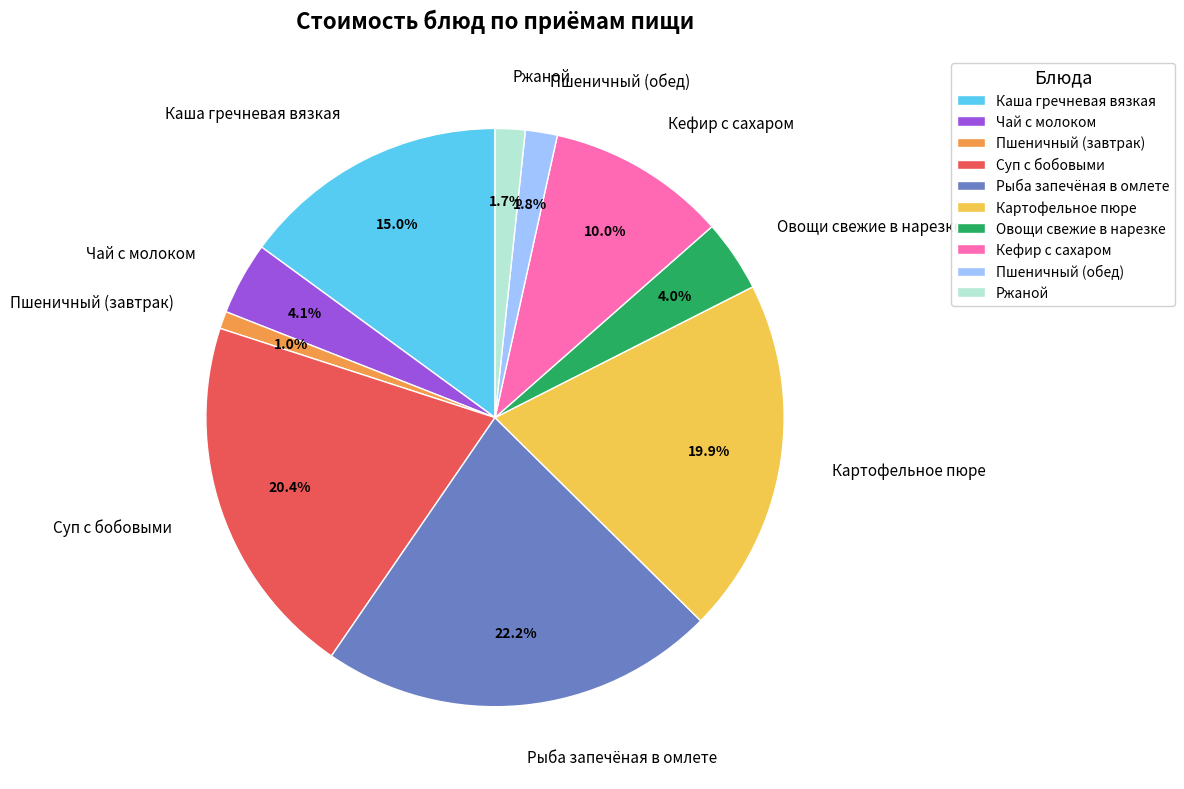

Between Ржаной and Рыба запечёная в омлете, which is larger?

Рыба запечёная в омлете